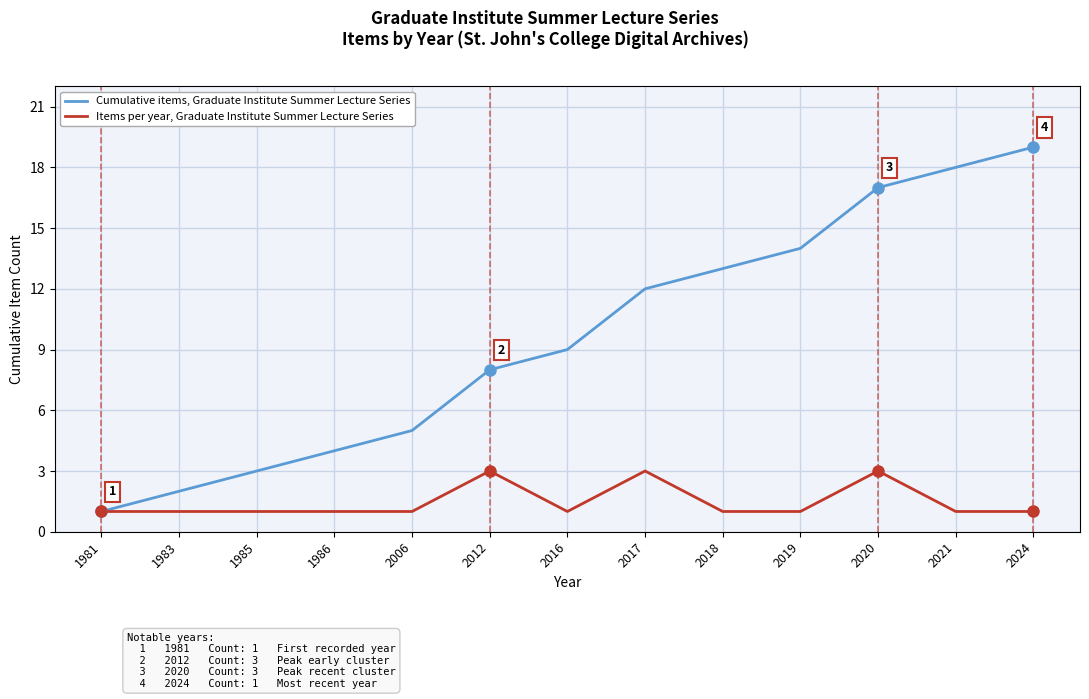

Which series has the largest total across all categories?

Cumulative items, Graduate Institute Summer Lecture Series